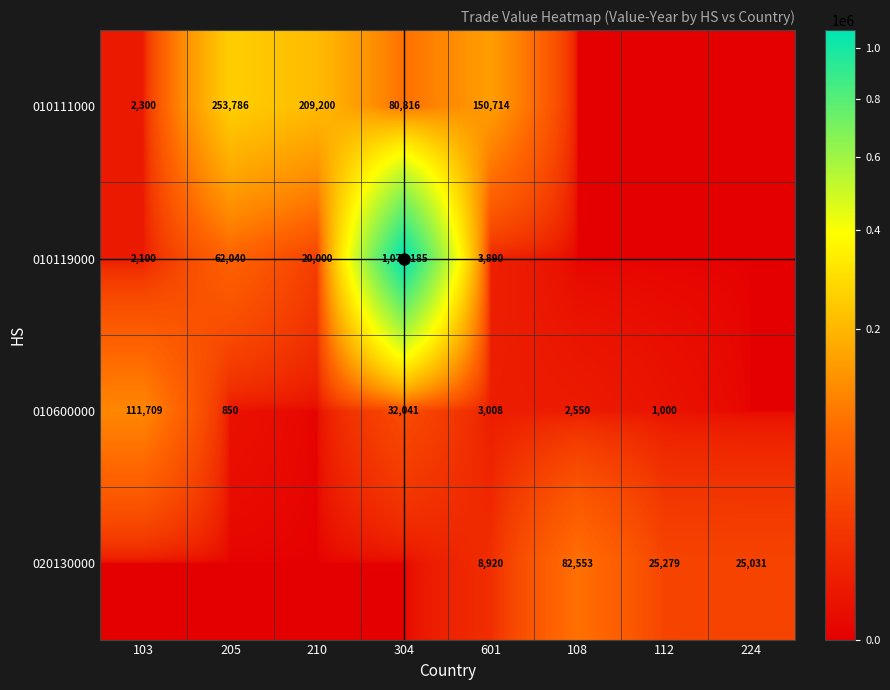

At which label does 010119000 first exceed 3890?

205